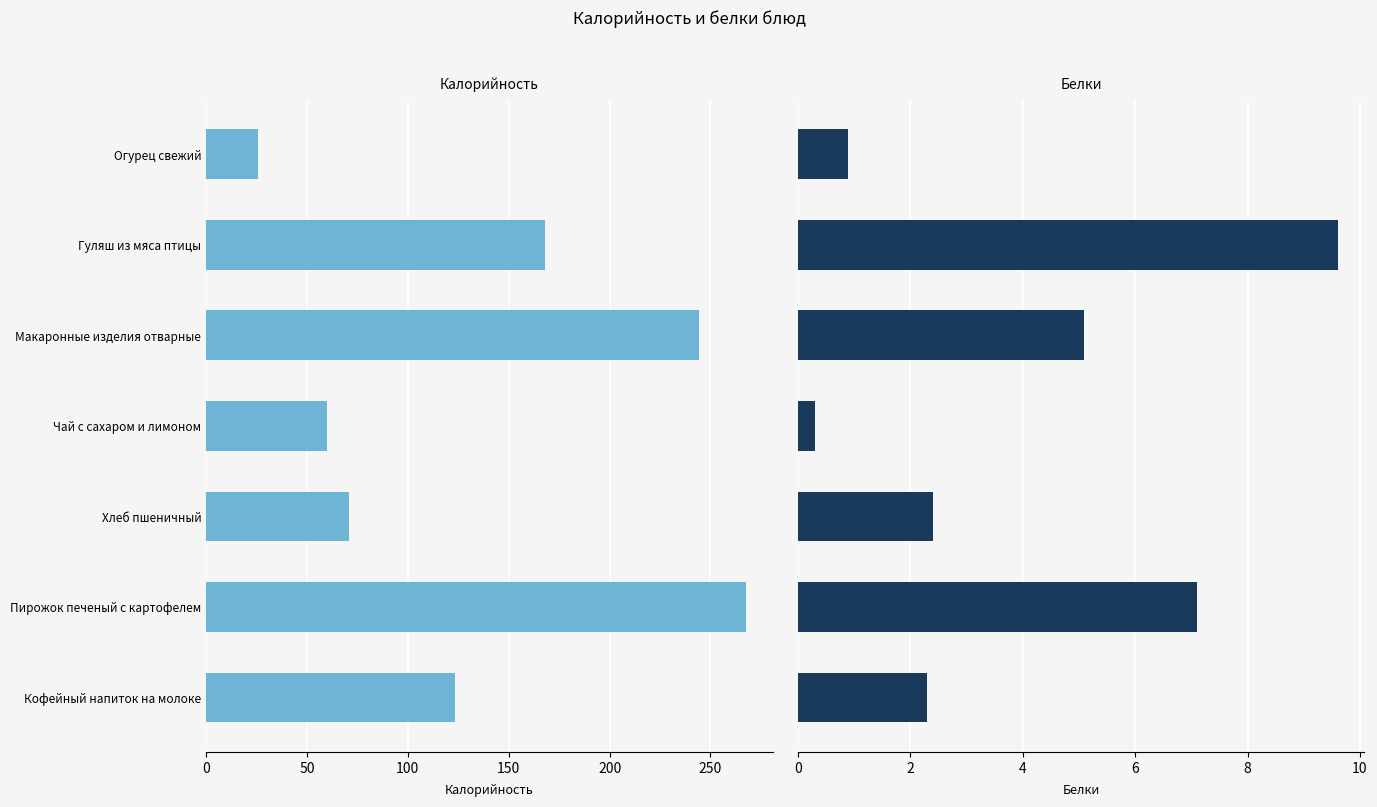

What is the greatest value displayed?

267.6